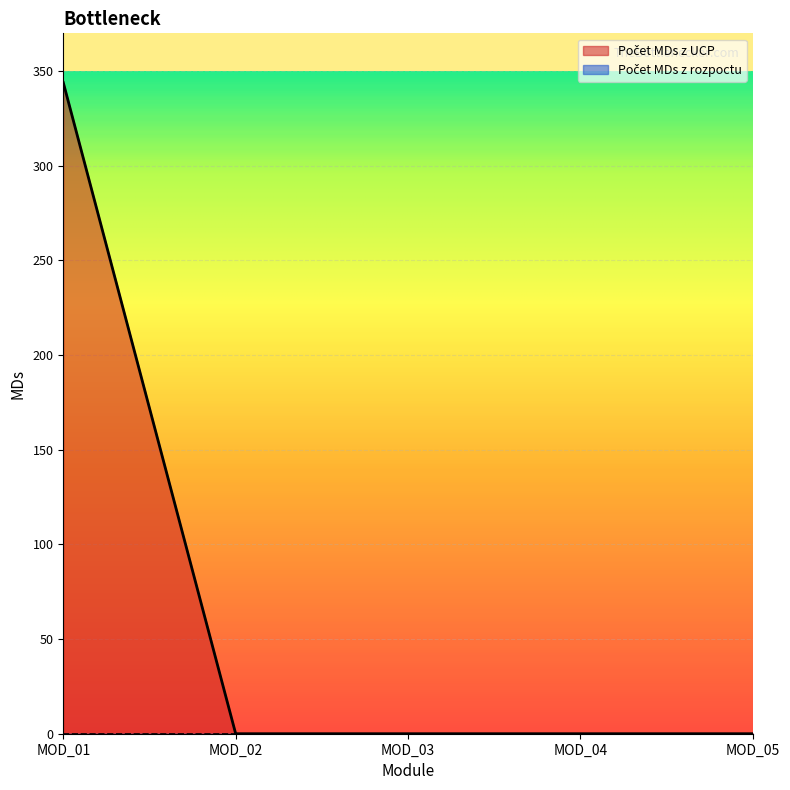

How many series are shown in this chart?

2